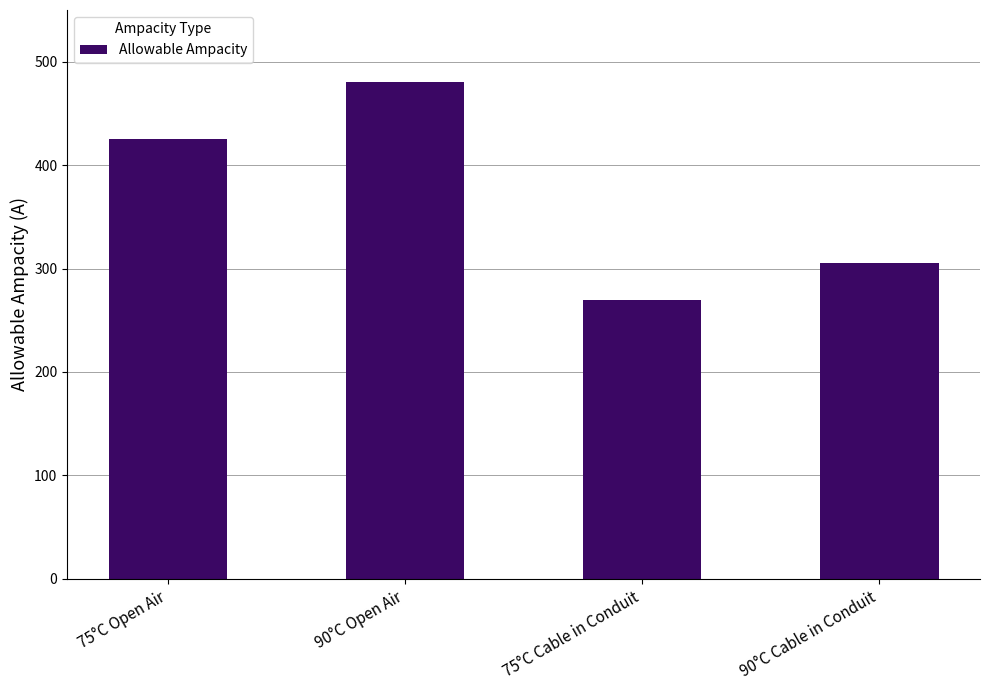

What is the ratio of the value at 90°C Cable in Conduit to the value at 75°C Open Air?

0.7